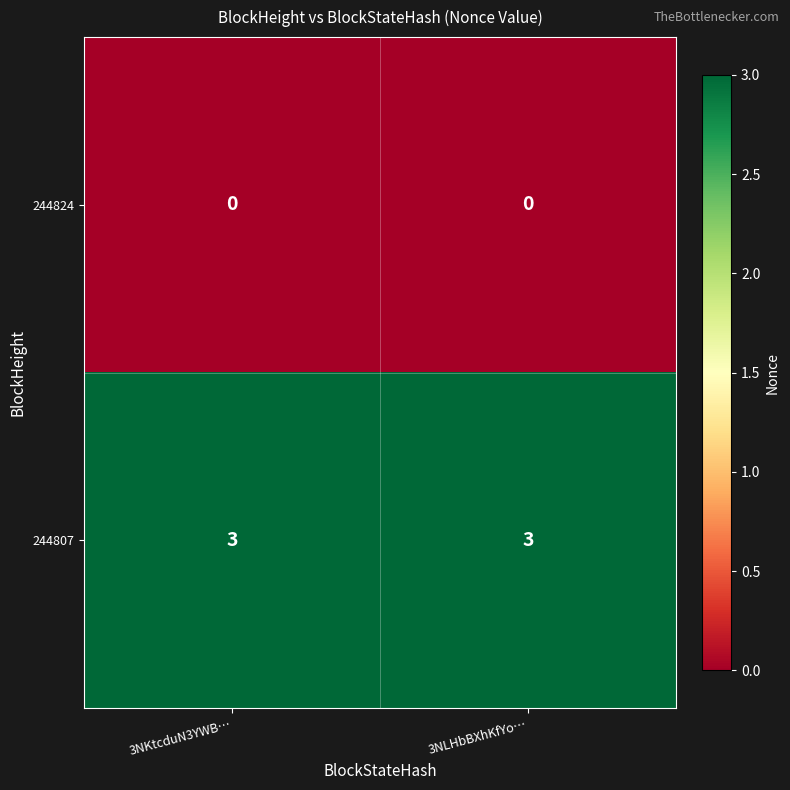

What is the minimum value for 244807?

3